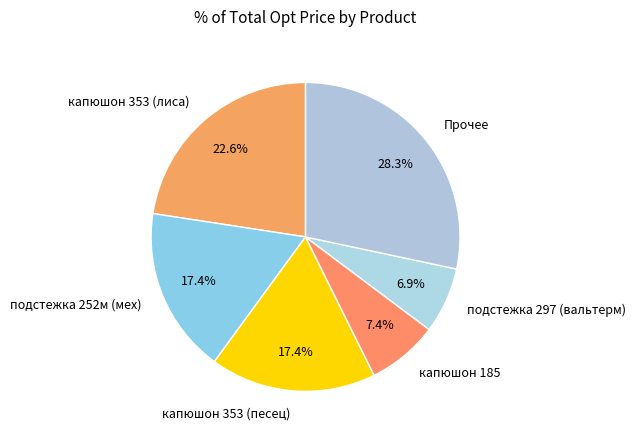

Which has a higher value, капюшон 353 (лиса) or подстежка 297 (вальтерм)?

капюшон 353 (лиса)